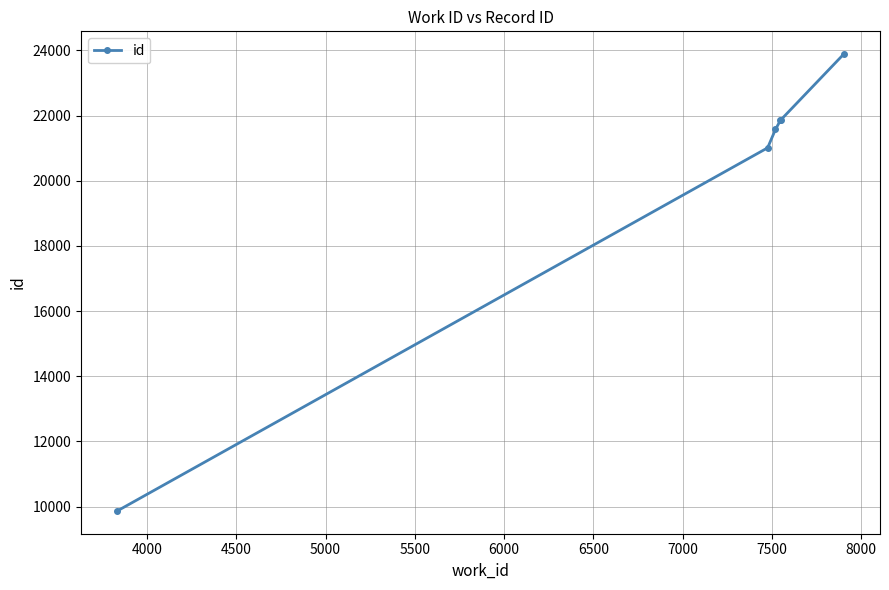

How many data points are less than 21856?

3